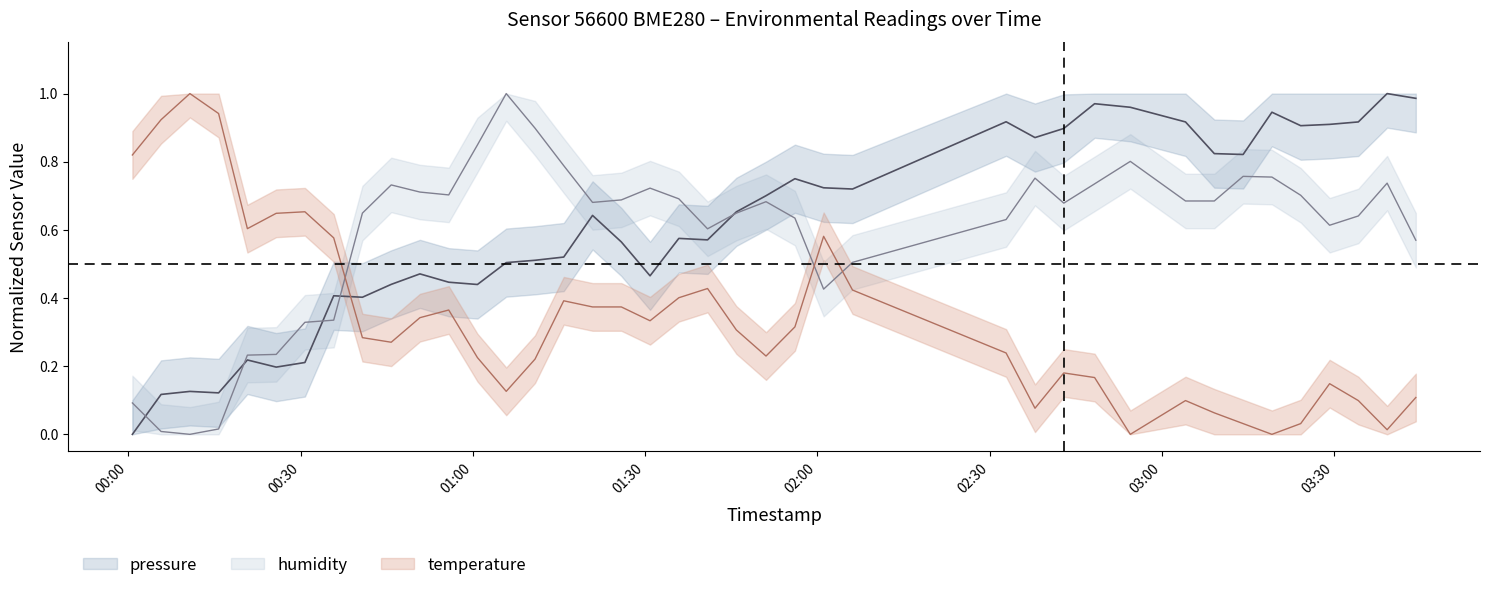

Between which two adjacent categories do pressure and temperature first intersect?

2023-02-10T00:35:45 and 2023-02-10T00:40:45